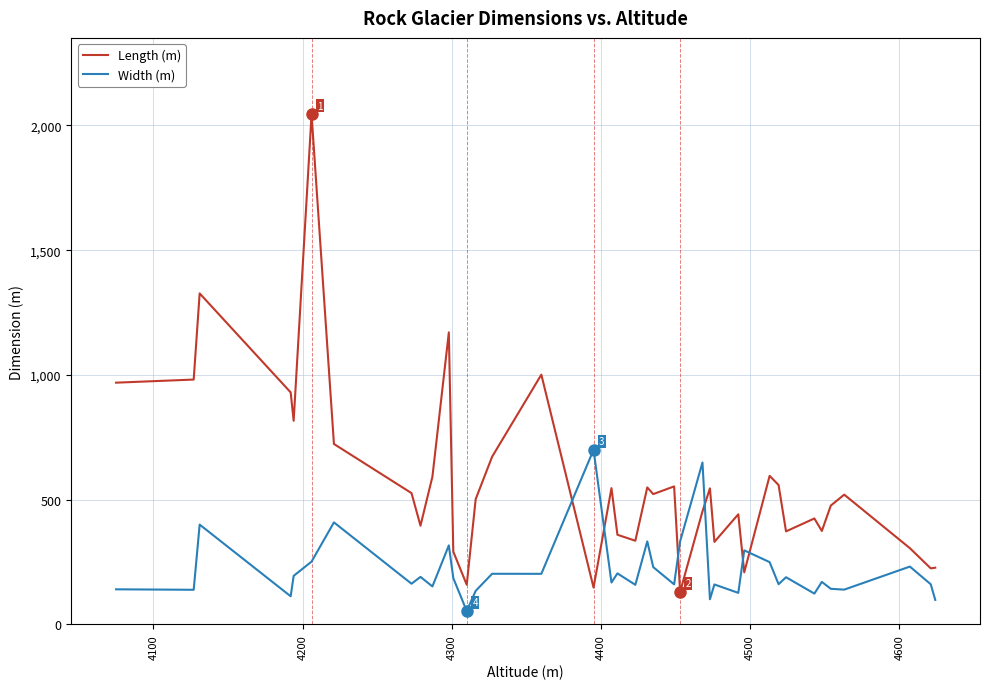

What is the maximum value for Width (m)?

700.0